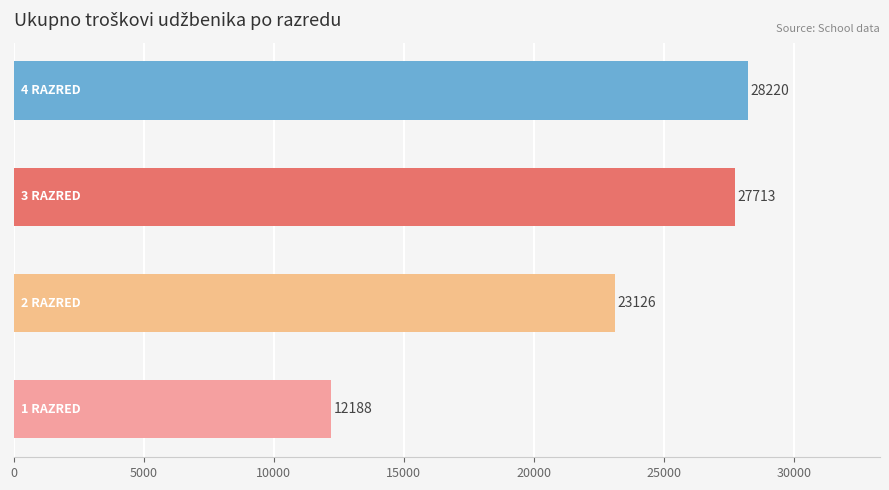

What is the maximum value shown in the chart?

28220